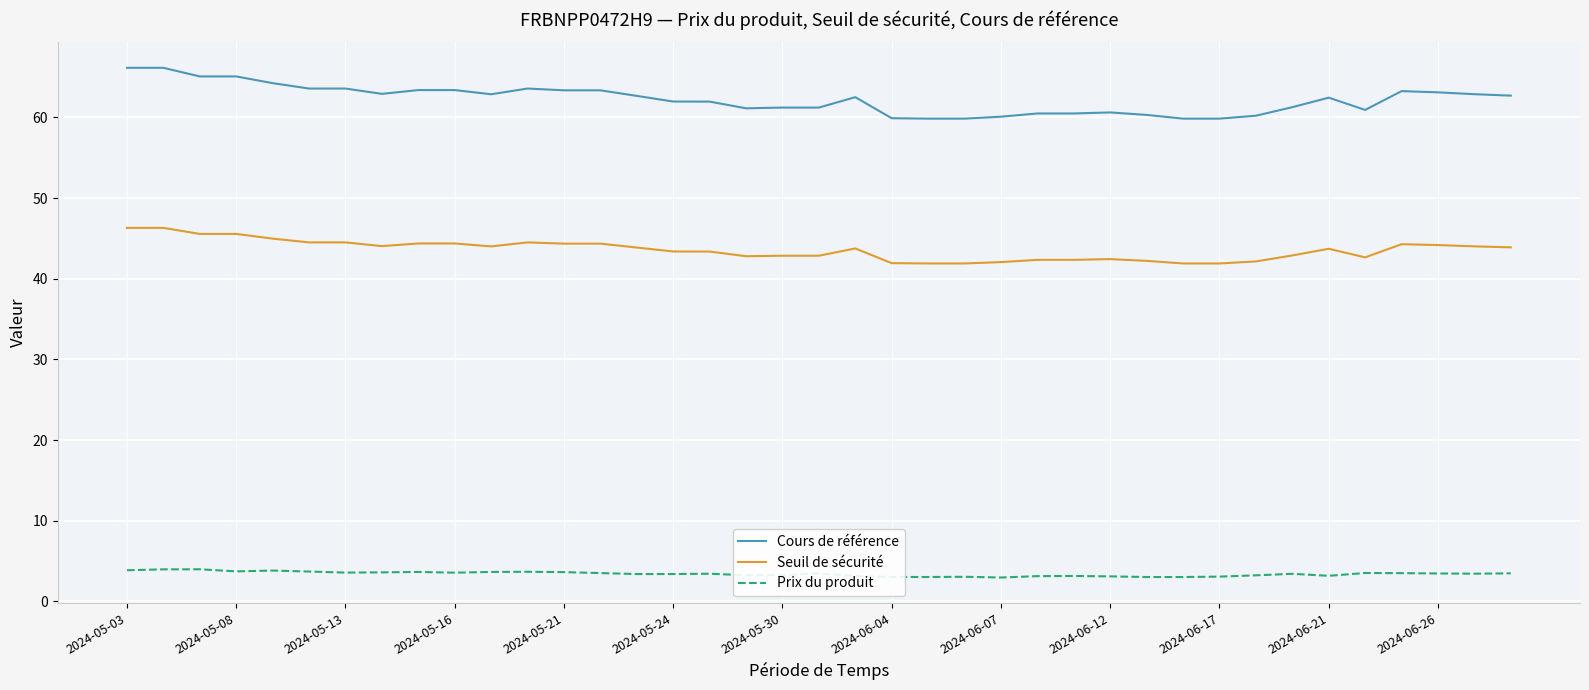

At how many categories does at least one series exceed 55?

39